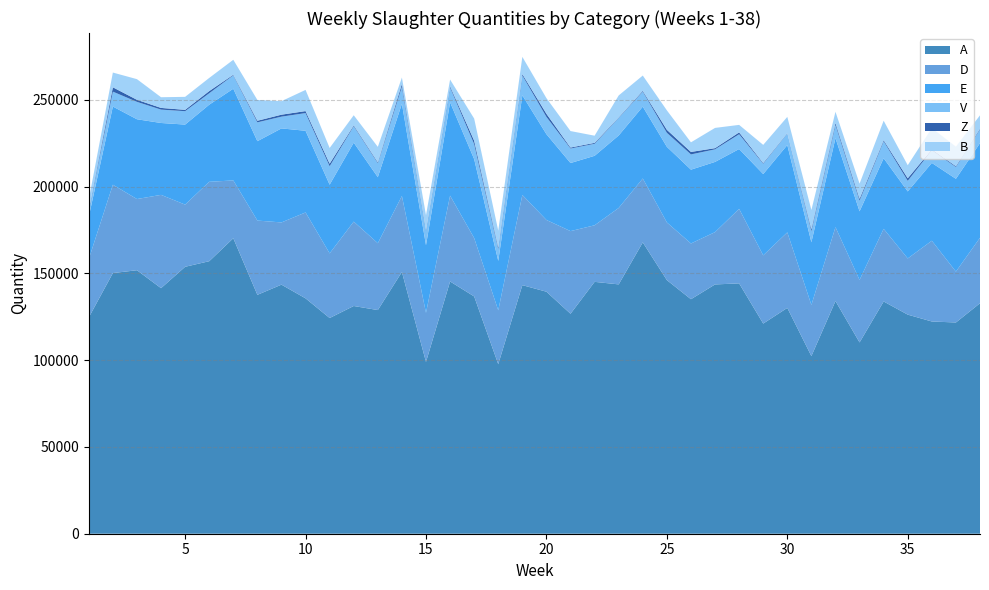

Reading right to left, what are all the values shown in this chart?

A: 38=132822	37=121729	36=122305	35=126257	34=133839	33=110228	32=134096	31=102348	30=130150	29=121103	28=144265	27=143658	26=135140	25=146152	24=167894	23=143684	22=145149	21=126762	20=139467	19=143252	18=97698	17=136740	16=145374	15=98996	14=150854	13=128885	12=131235	11=124304	10=135639	9=143529	8=137671	7=170271	6=157043	5=153828	4=141505	3=151850	2=150200	1=124633
D: 38=37720	37=29315	36=46535	35=32369	34=41863	33=36016	32=42580	31=29480	30=43516	29=39317	28=42952	27=30140	26=32111	25=33237	24=36811	23=44048	22=32588	21=47623	20=41338	19=51951	18=31025	17=33632	16=49441	15=28309	14=43785	13=38519	12=48613	11=37243	10=49508	9=35861	8=42794	7=33327	6=45760	5=35827	4=53771	3=41016	2=50918	1=33641
E: 38=54547	37=53492	36=44855	35=38651	34=40694	33=39543	32=51318	31=36132	30=50332	29=46849	28=34474	27=40474	26=42552	25=43590	24=41419	23=41783	22=40054	21=39241	20=49434	19=57433	18=28507	17=45484	16=53811	15=38979	14=53149	13=38075	12=45529	11=39597	10=47066	9=54190	8=45757	7=52851	6=44446	5=46129	4=41428	3=45990	2=45060	1=24395
V: 38=7889	37=6804	36=7214	35=6082	34=9777	33=6116	32=7591	31=6311	30=6678	29=5955	28=8511	27=7241	26=8780	25=8057	24=8624	23=10166	22=6927	21=8362	20=9952	19=11450	18=6880	17=8636	16=8496	15=8283	14=9796	13=8066	12=9483	11=10631	10=10188	9=6764	8=10850	7=7726	6=6583	5=7720	4=7701	3=10025	2=8589	1=3651
Z: 38=409	37=439	36=595	35=1459	34=612	33=1058	32=1074	31=1156	30=190	29=396	28=1073	27=676	26=1428	25=1724	24=464	23=242	22=519	21=545	20=1788	19=786	18=899	17=1983	16=689	15=468	14=1538	13=495	12=472	11=1459	10=1155	9=1143	8=911	7=329	6=1237	5=761	4=977	3=1174	2=2496	1=293
B: 38=7730	37=11306	36=12247	35=7553	34=11229	33=8793	32=6488	31=11138	30=9349	29=10462	28=4334	27=11673	26=5537	25=11219	24=8828	23=12654	22=4138	21=9512	20=9032	19=9932	18=9650	17=12763	16=3918	15=8524	14=3770	13=8897	12=5825	11=9067	10=12209	9=7789	8=11976	7=8618	6=7592	5=7493	4=6165	3=11902	2=8502	1=5897